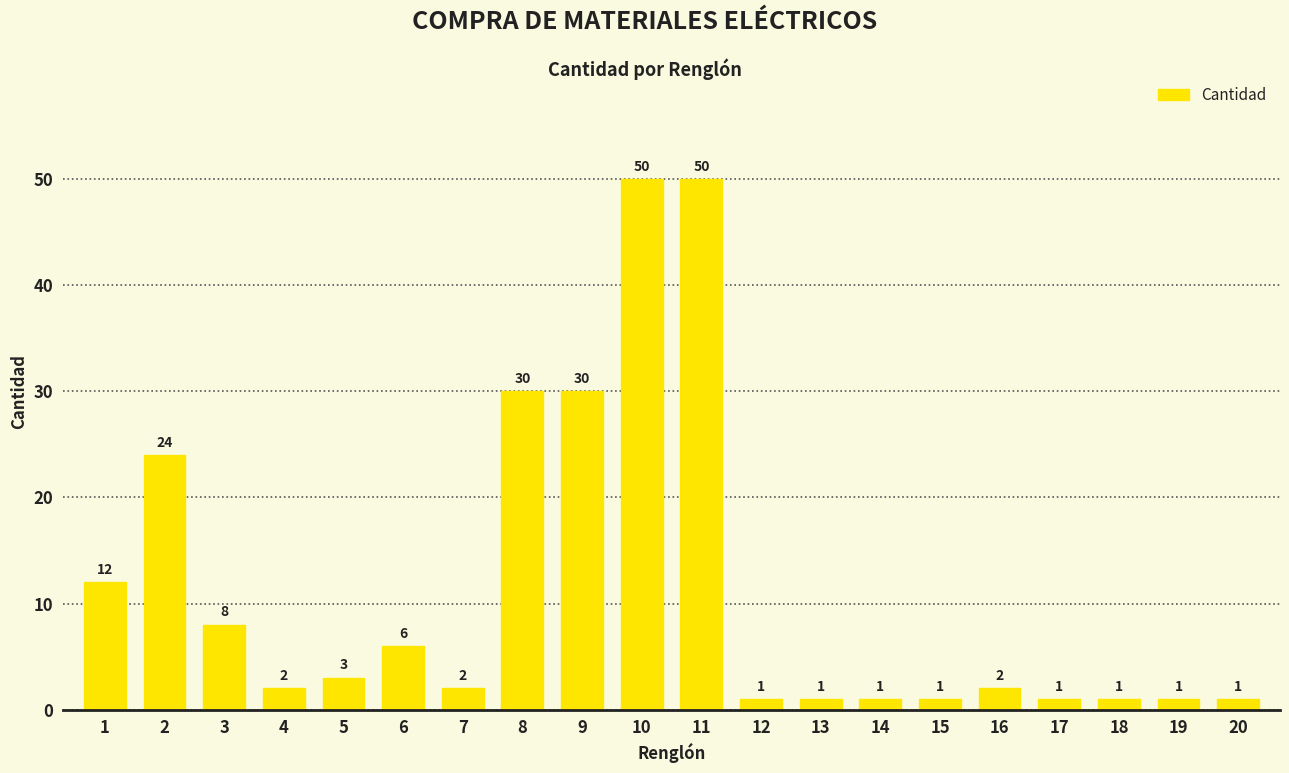

What is the value of the 15th bar from the left?

1